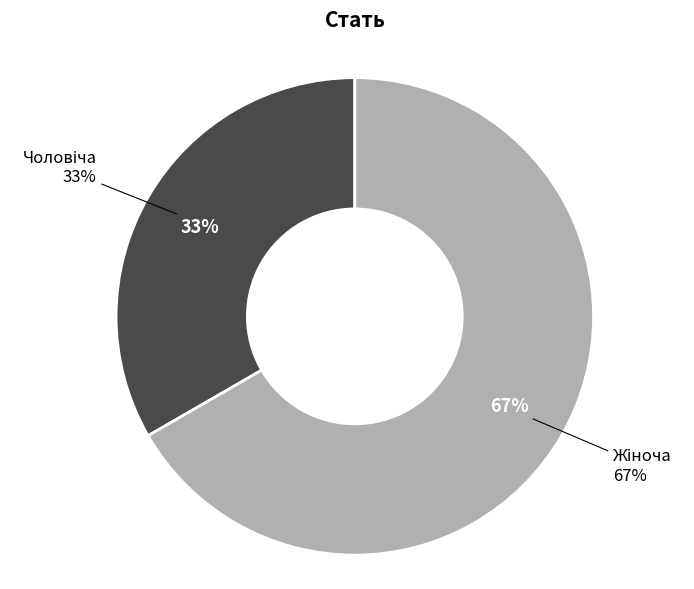

Does Жіноча represent more than half of the total?

Yes